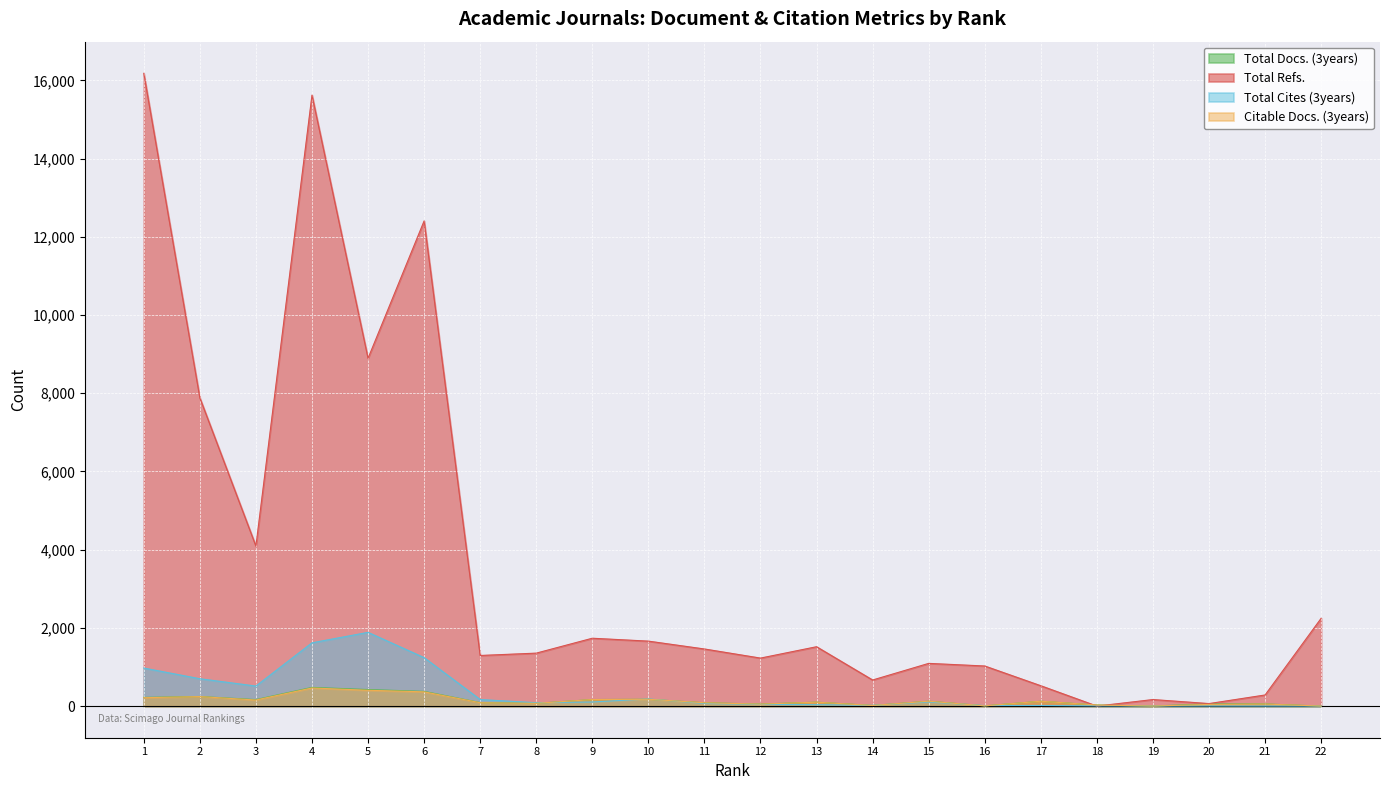

Count the number of data series in this chart.

4